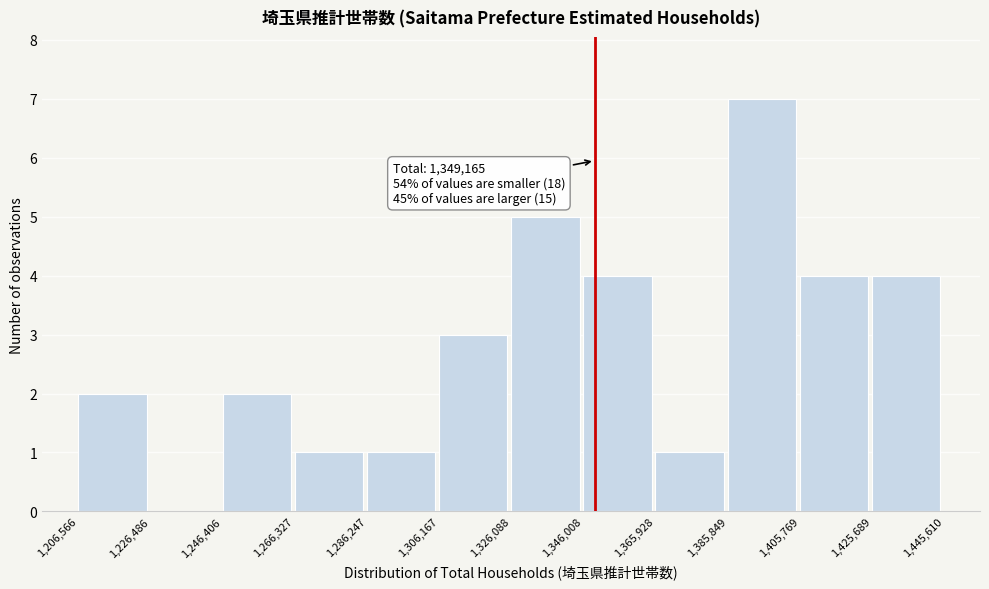

Over which range of the x-axis is the bar tallest?

1,385,849 to 1,405,769